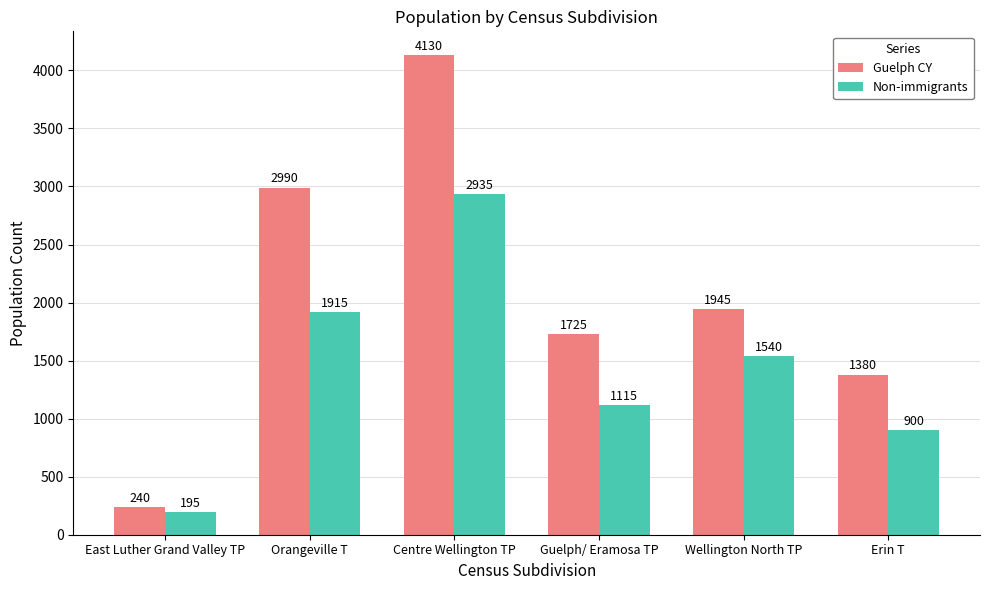

At how many categories does at least one series exceed 4067?

1